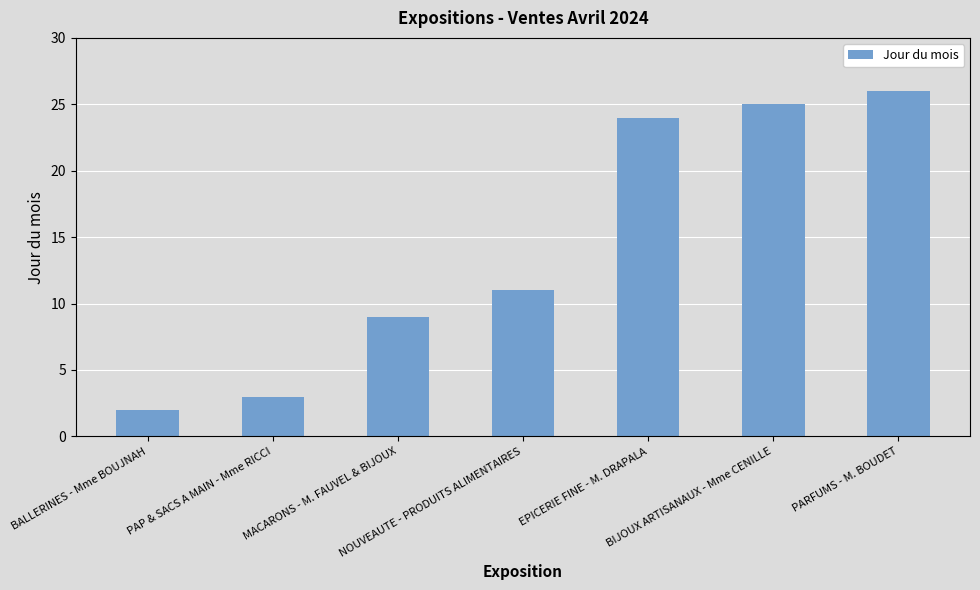

What position from the right is MACARONS - M. FAUVEL & BIJOUX?

5